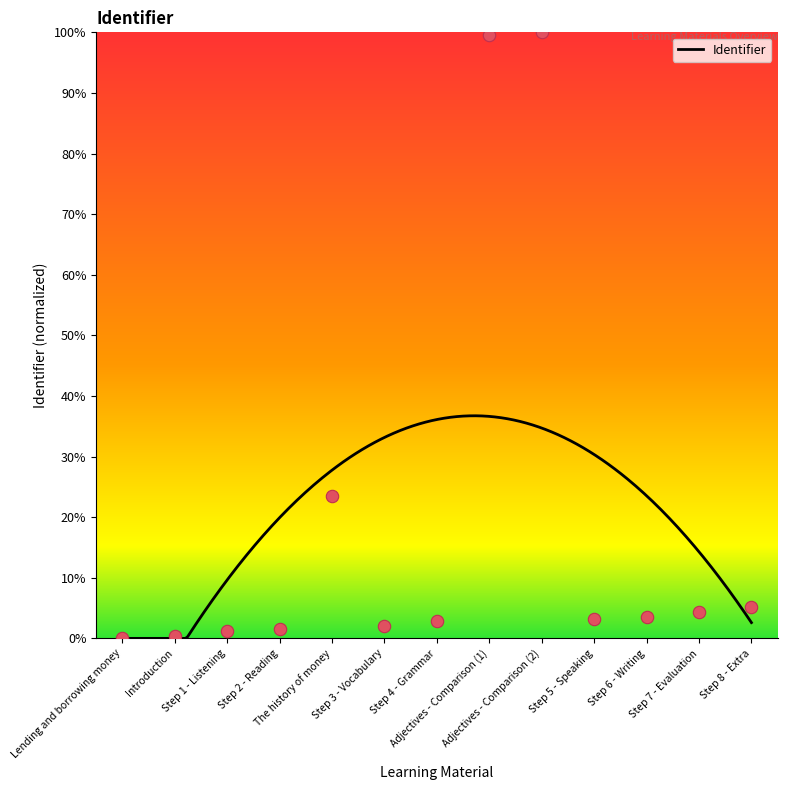

Approximately how many times larger is the value at Step 2 - Reading compared to Step 7 - Evaluation?

0.4